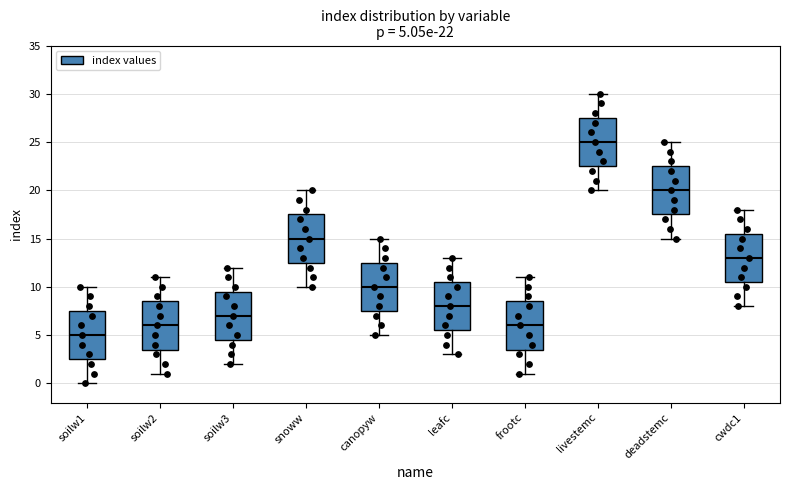

Which box has the lowest median line?

soilw1